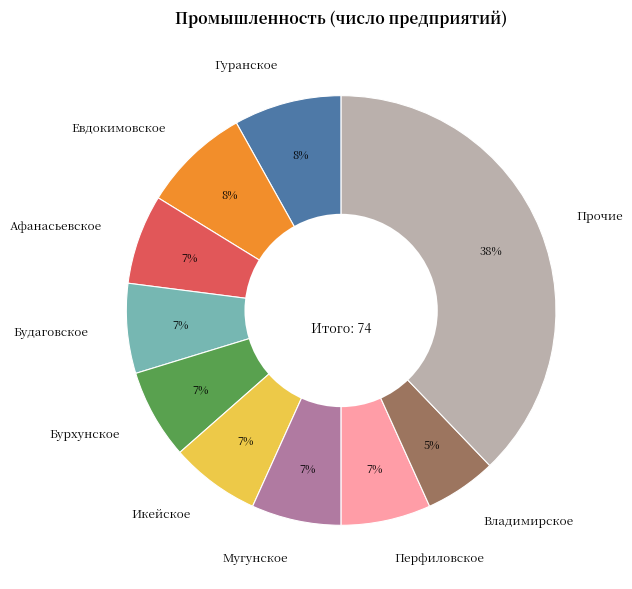

To the nearest percent, what is the average slice percentage?

10%